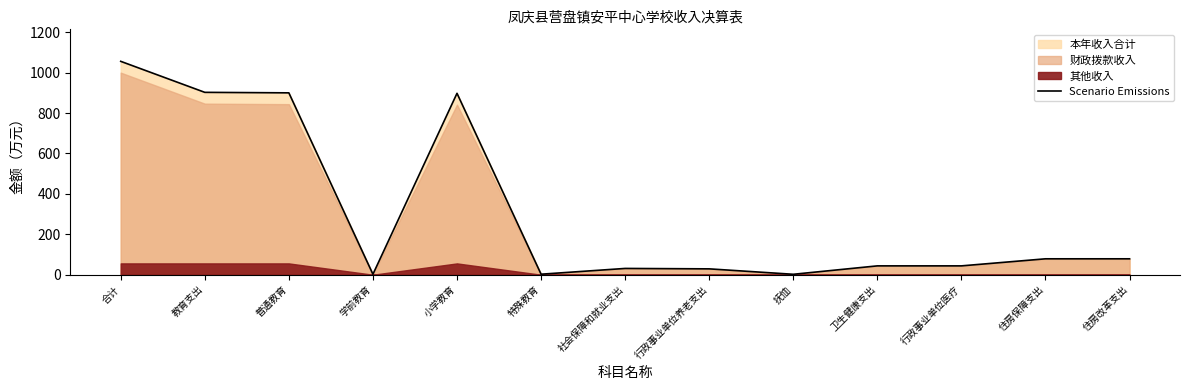

Does the chart display data point markers on the line(s)?

No